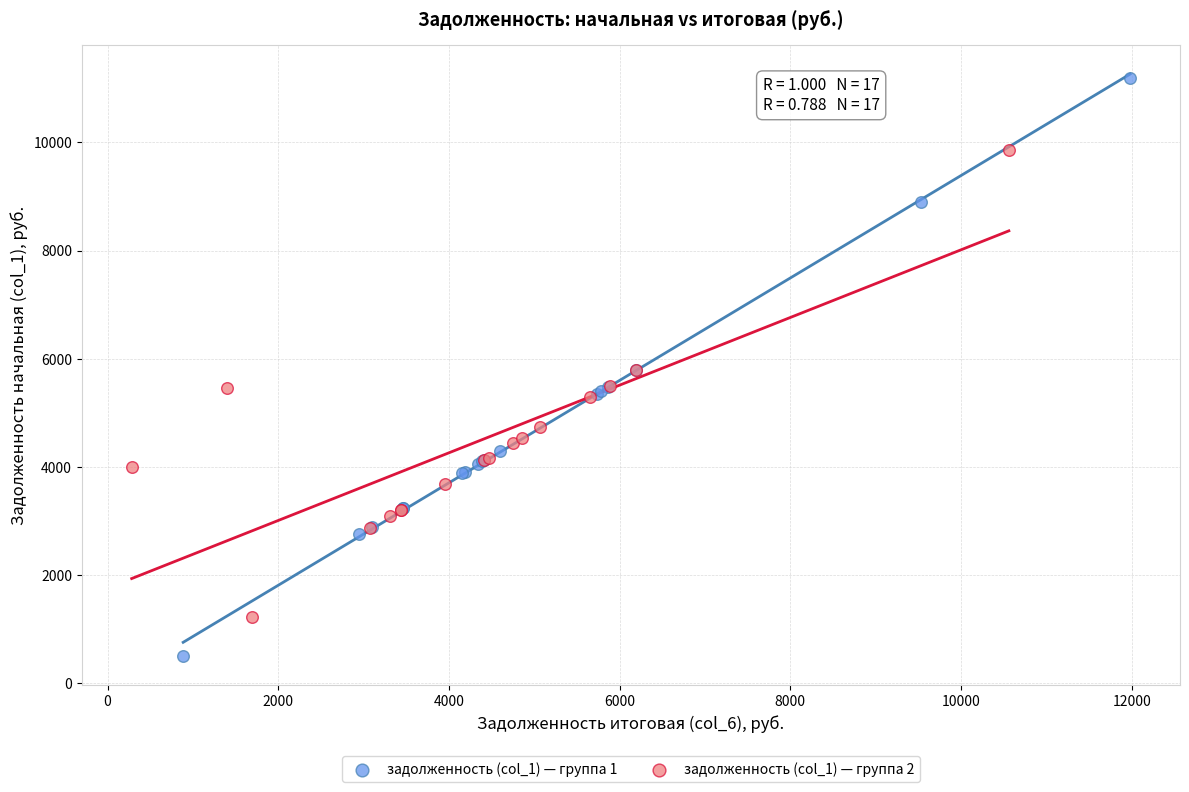

What are all the series names shown in the legend?

задолженность (col_1) — группа 1, задолженность (col_1) — группа 2